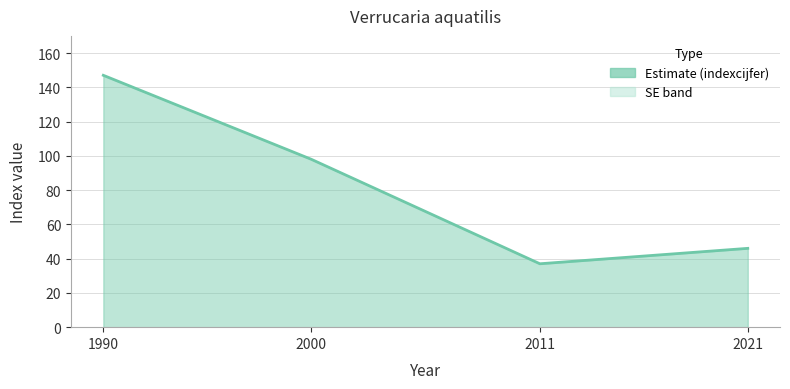

List the labels in order of value, smallest first.

2011, 2021, 2000, 1990